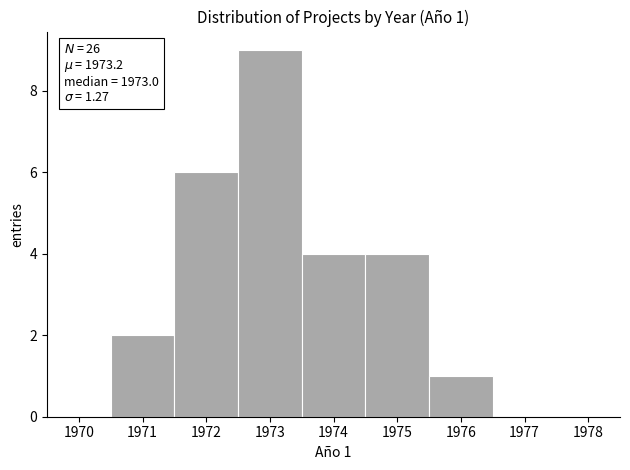

Over which range of the x-axis is the bar tallest?

1972.5 to 1973.5